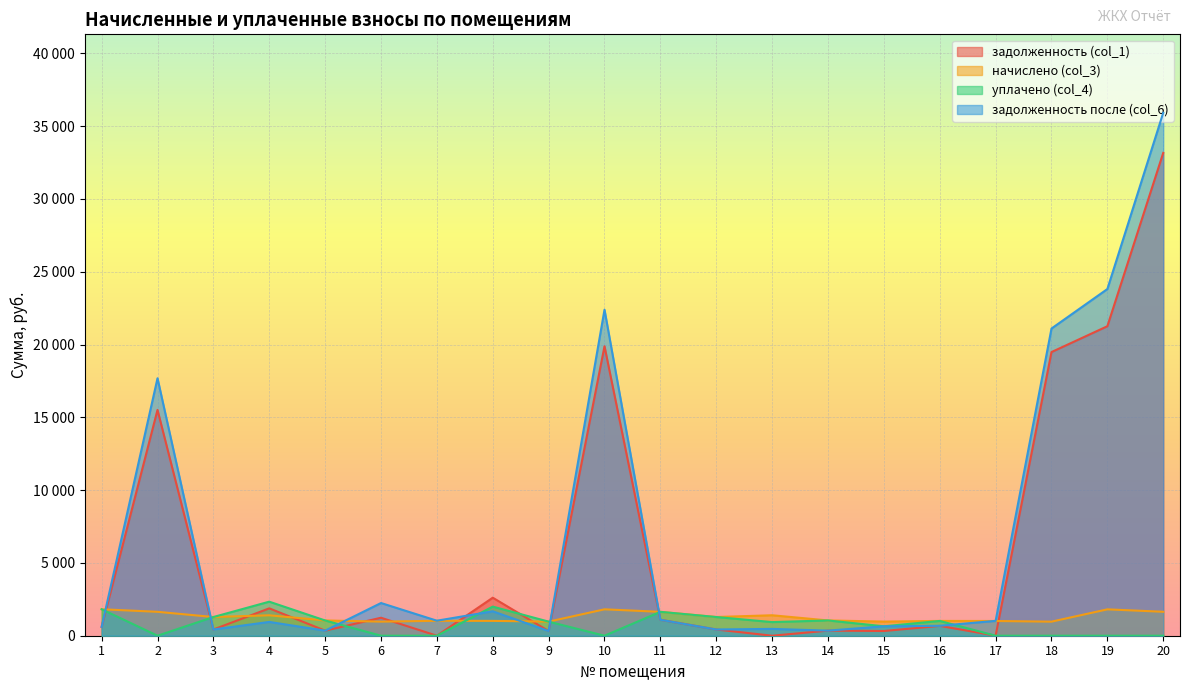

True or false: уплачено (col_4) has a value of 0.0 at 18.

True